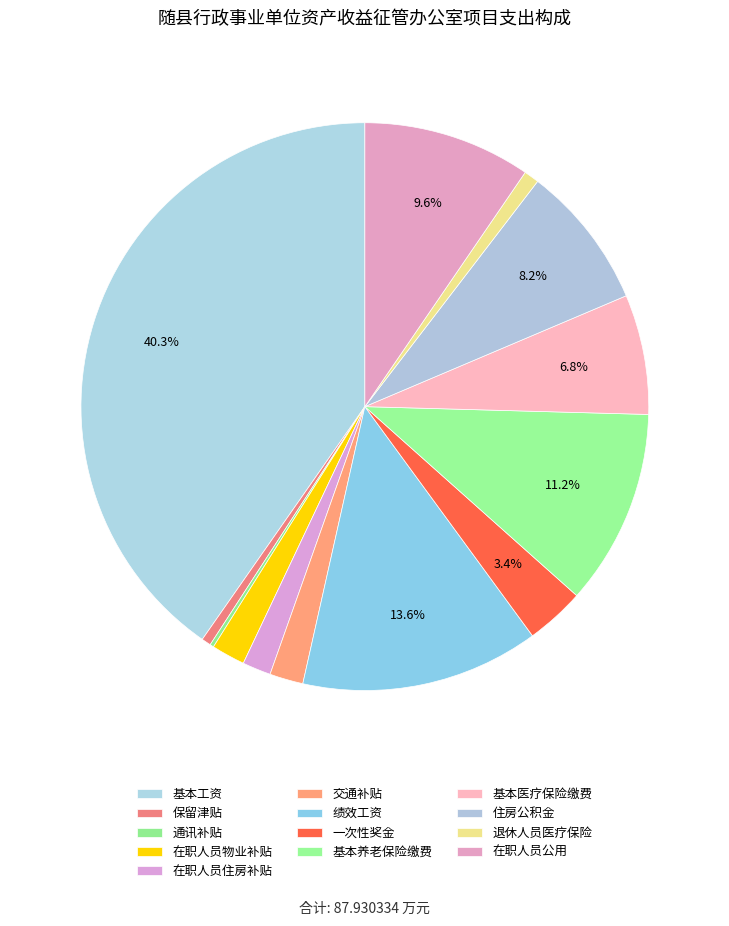

Approximately how many times larger is the value at 在职人员住房补贴 compared to 基本养老保险缴费?

0.1